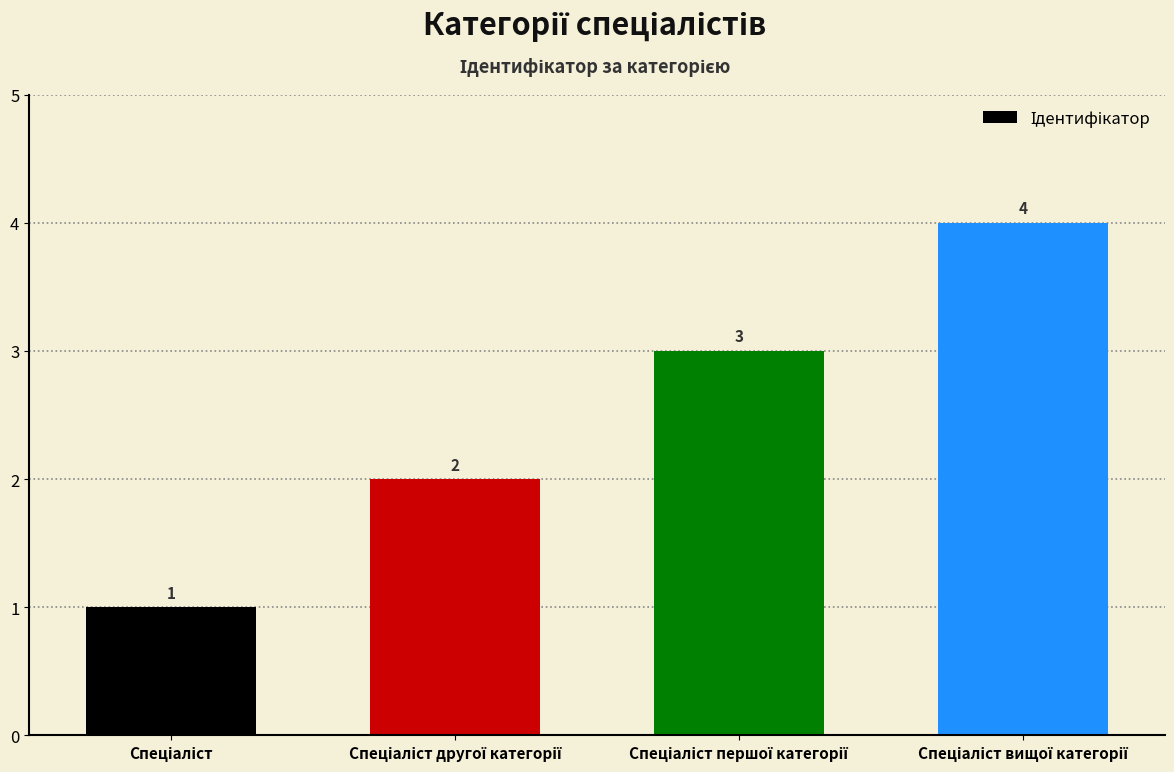

How many values are between 2 and 4?

3